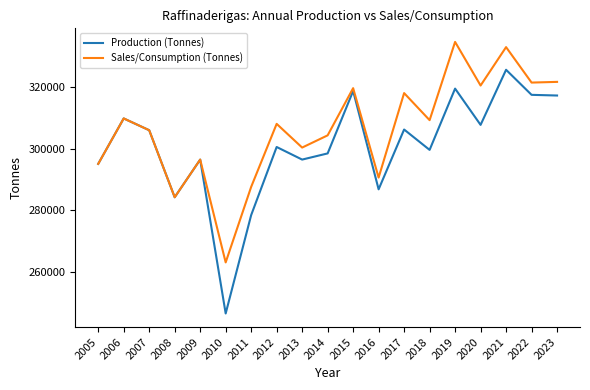

The Sales/Consumption (Tonnes) series shows 557782 at 2021. True or false?

False